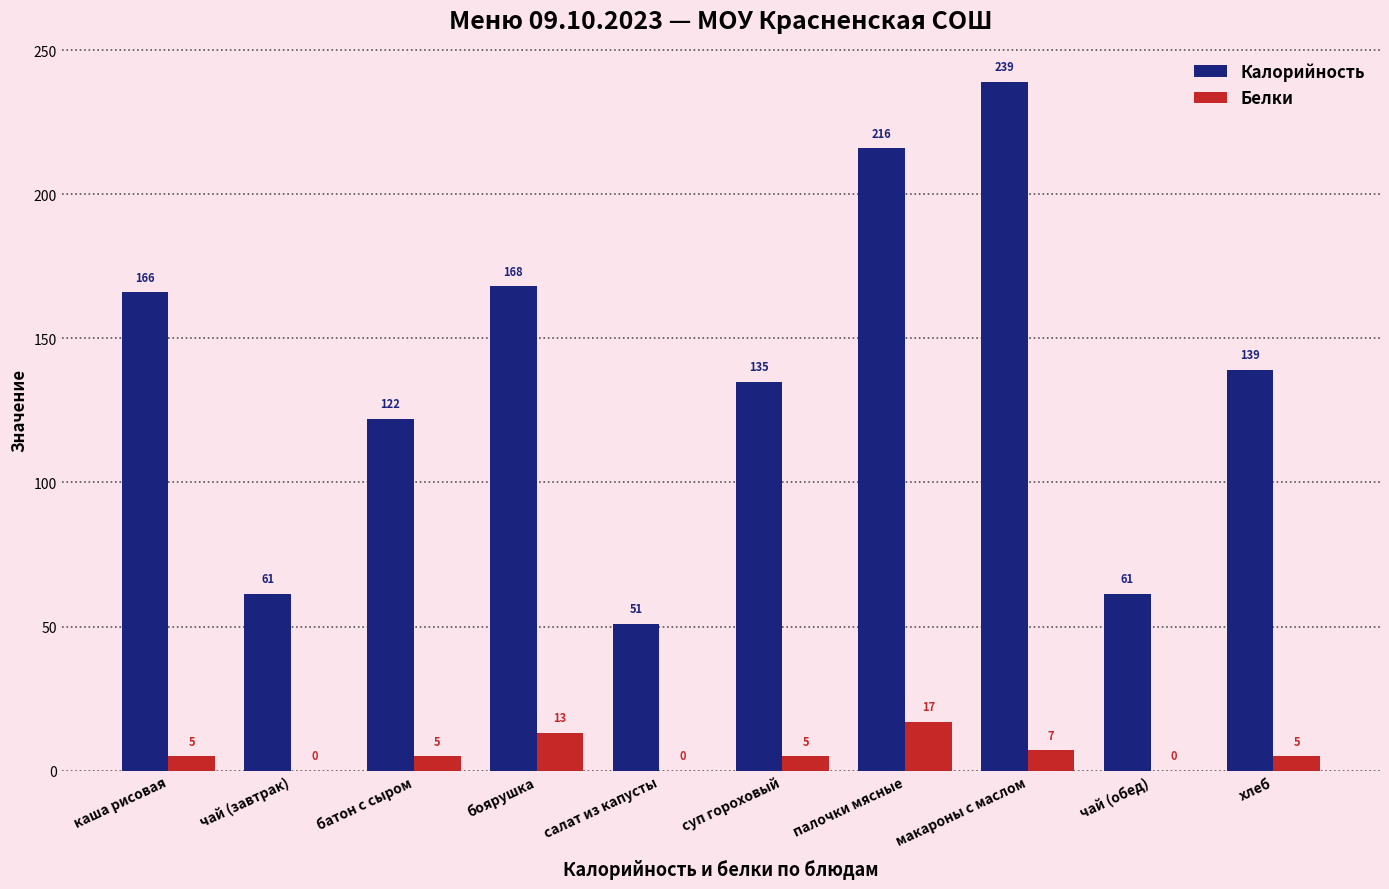

Which series has the largest total across all categories?

Калорийность